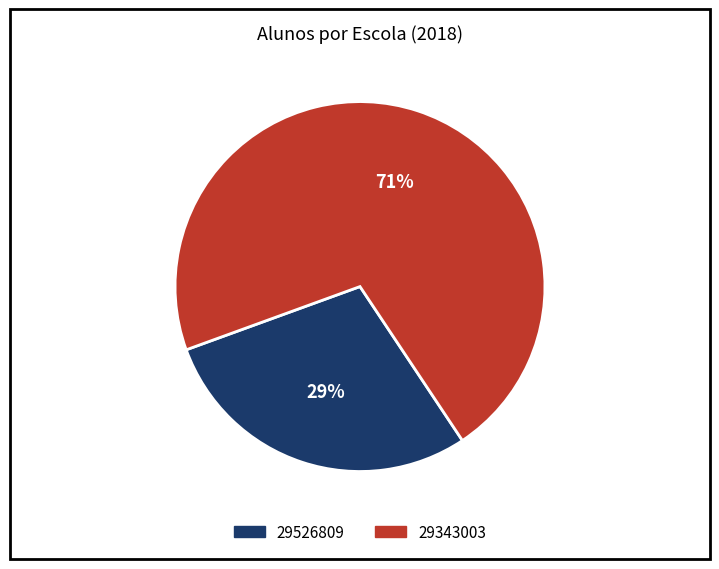

To the nearest percent, what percentage of the pie is 29343003?

71%